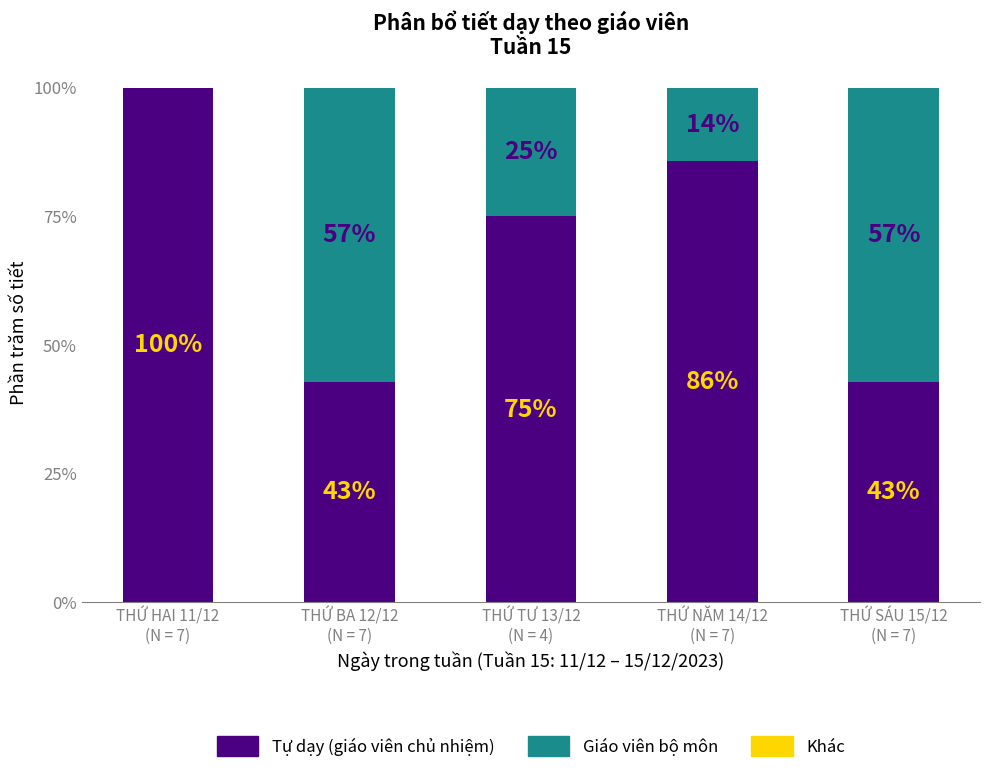

Count the number of data series in this chart.

2